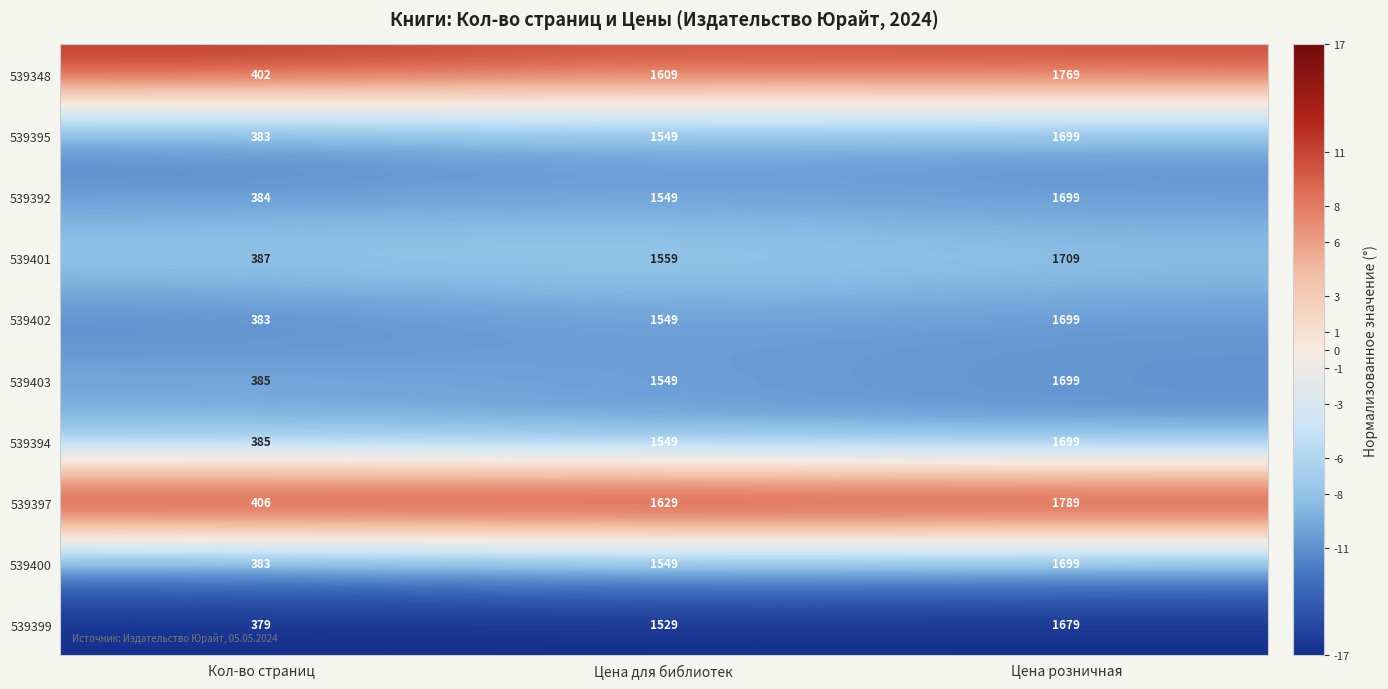

What is the difference between the highest and lowest values at Цена розничная?

110